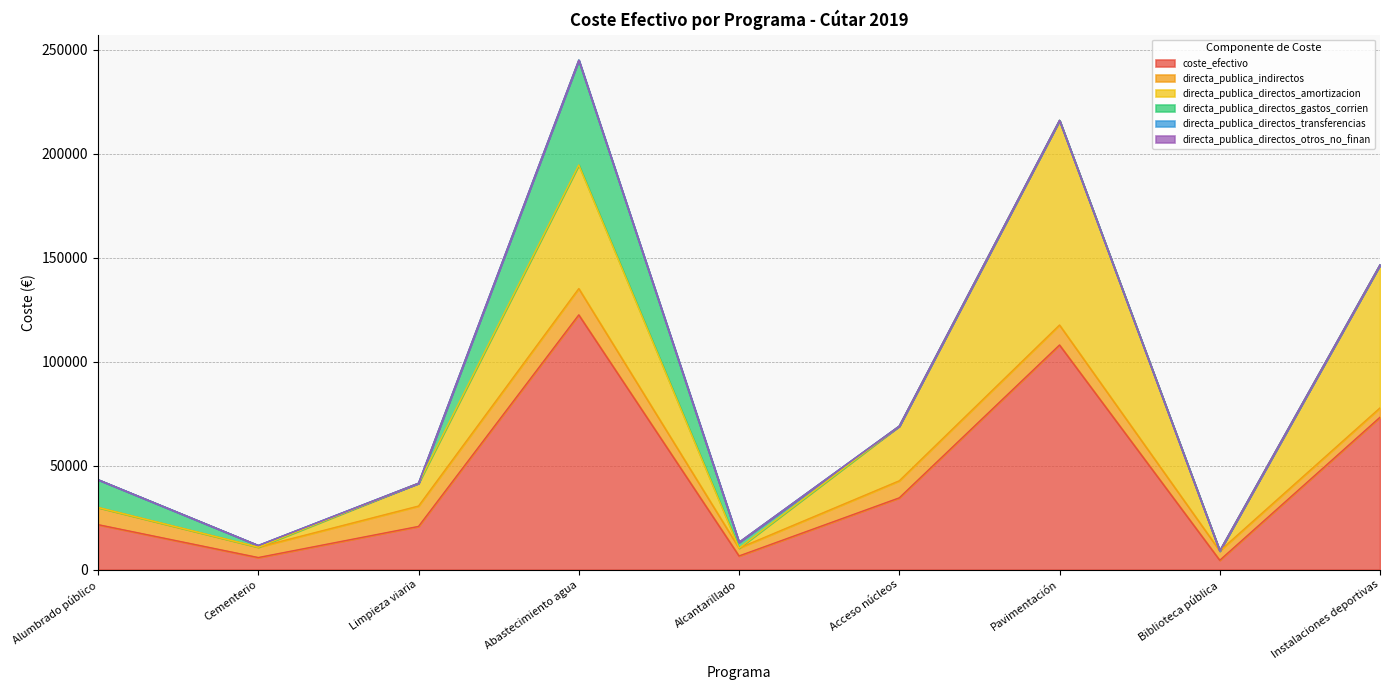

How many categories are shown in the chart?

20